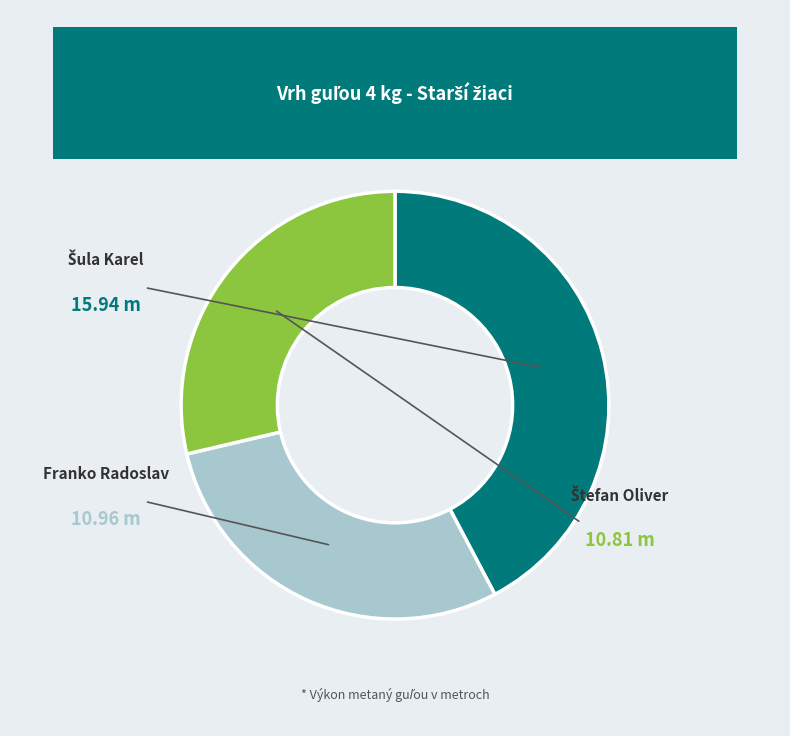

Does any single category account for the majority?

No